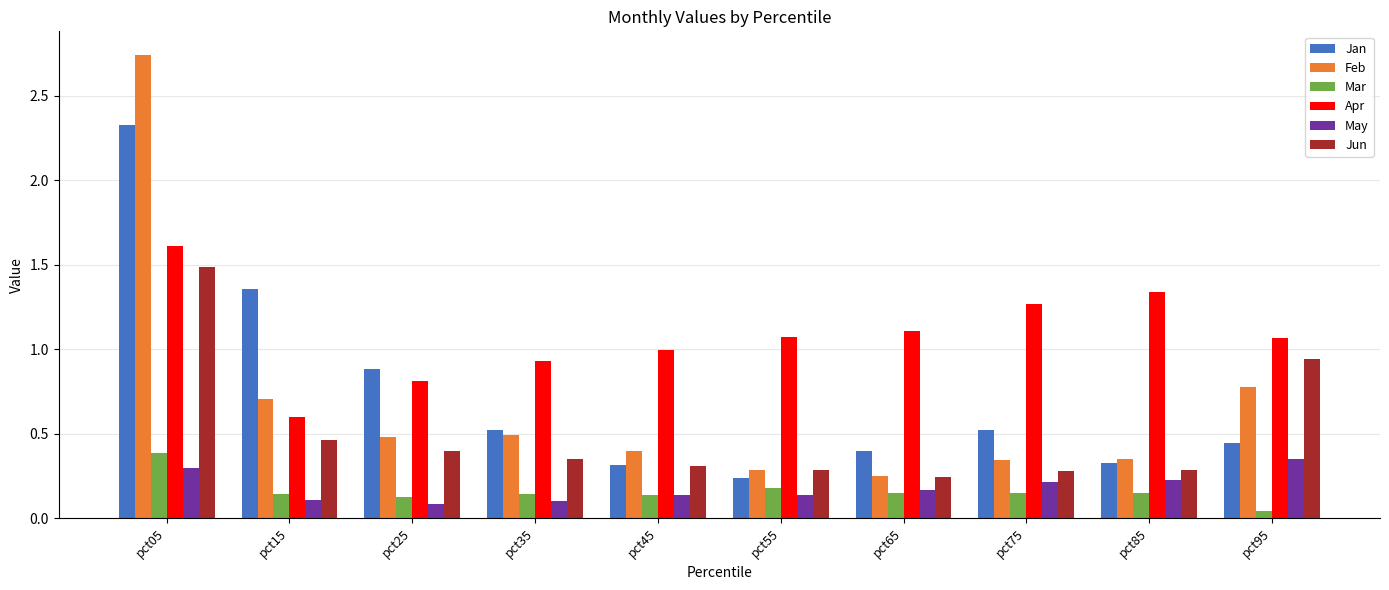

What is the sum of the Jun values at pct65 and pct45?

0.6